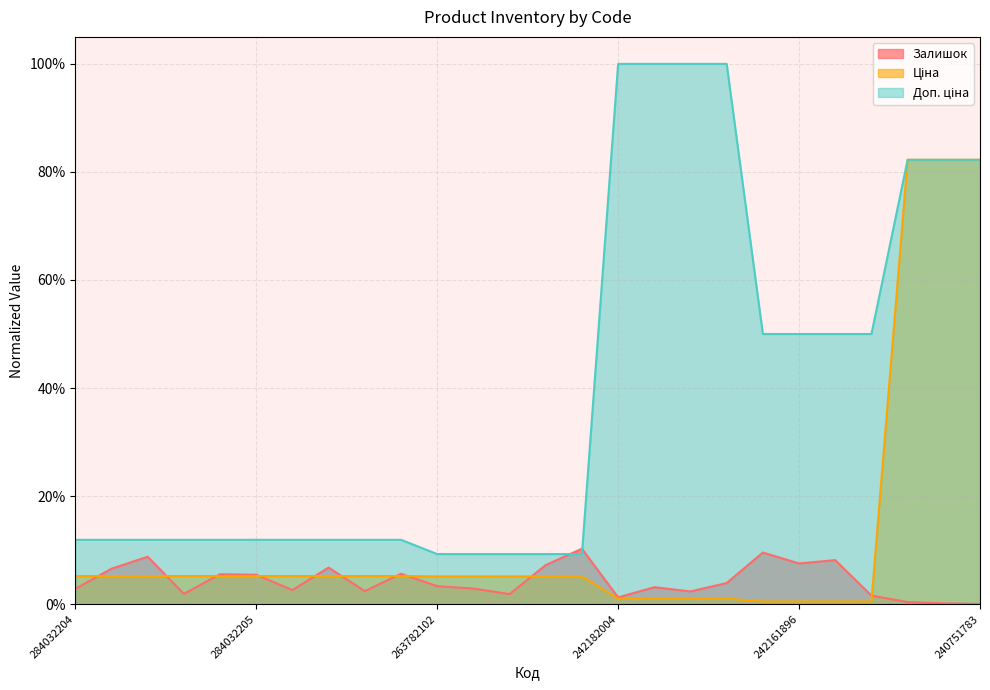

True or false: Доп. ціна has a value of 1.2 at 240751896.

False